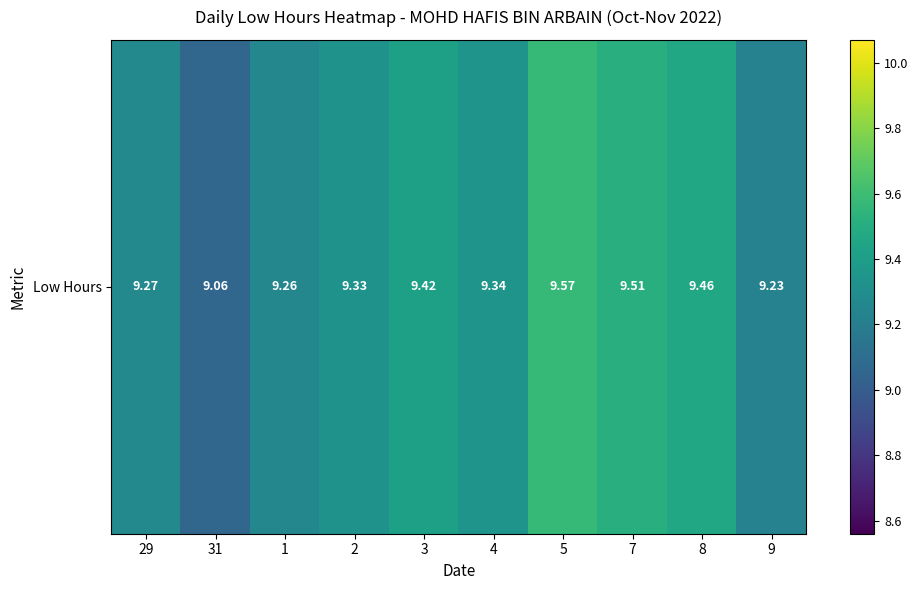

What is the sum of the values at 3 and 8?

18.9